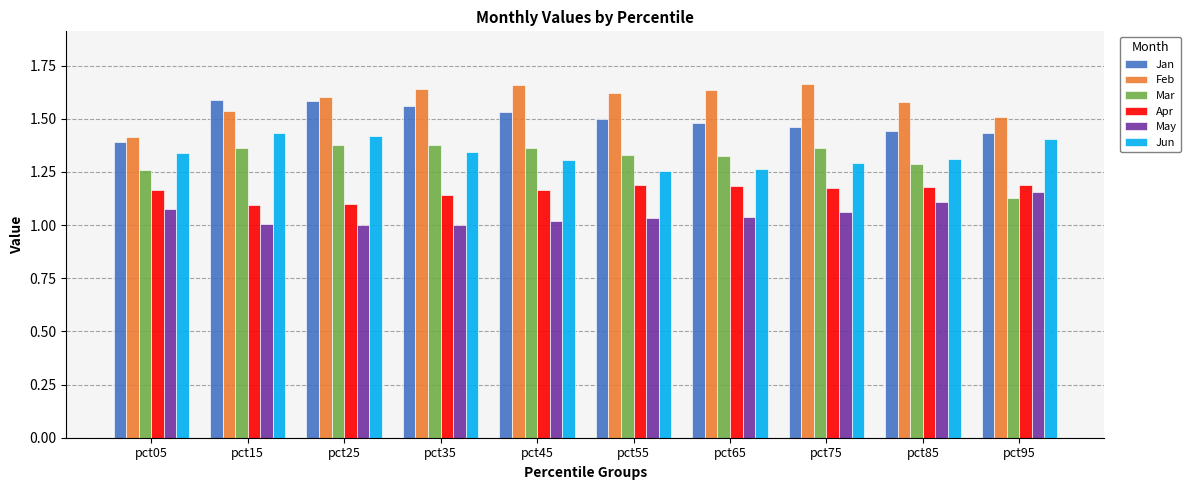

At which label does Mar reach its minimum?

pct95